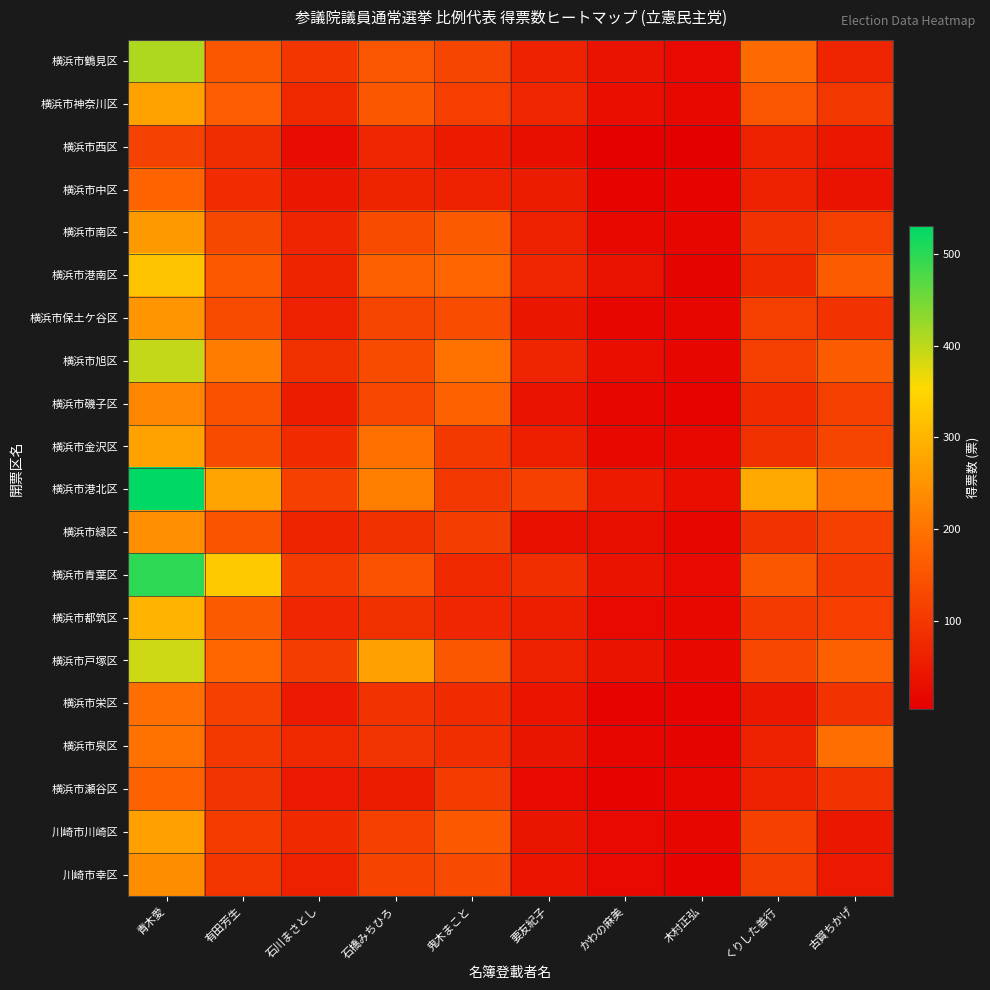

Which series has the widest spread of values?

横浜市港北区